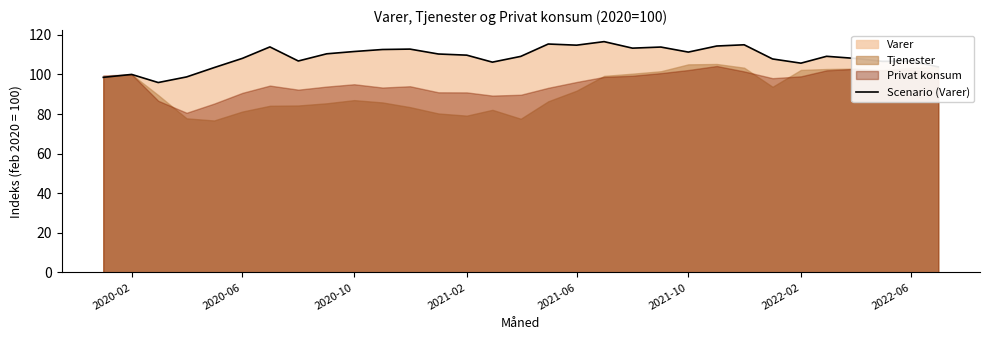

What is the difference between the second highest and minimum values?

19.4